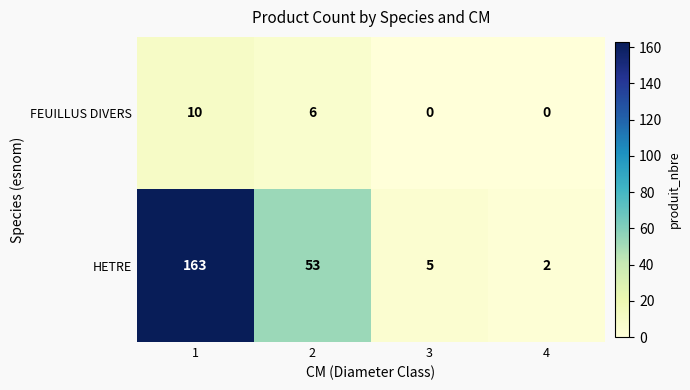

Between 1 and 3, which series saw the biggest shift?

HETRE